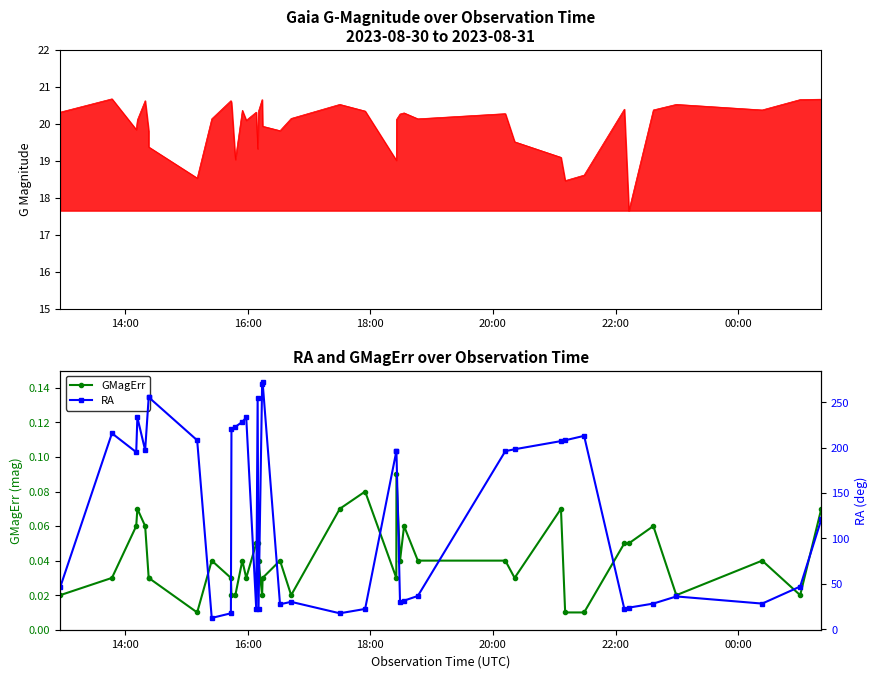

What are all the series names shown in the legend?

GMagErr, RA